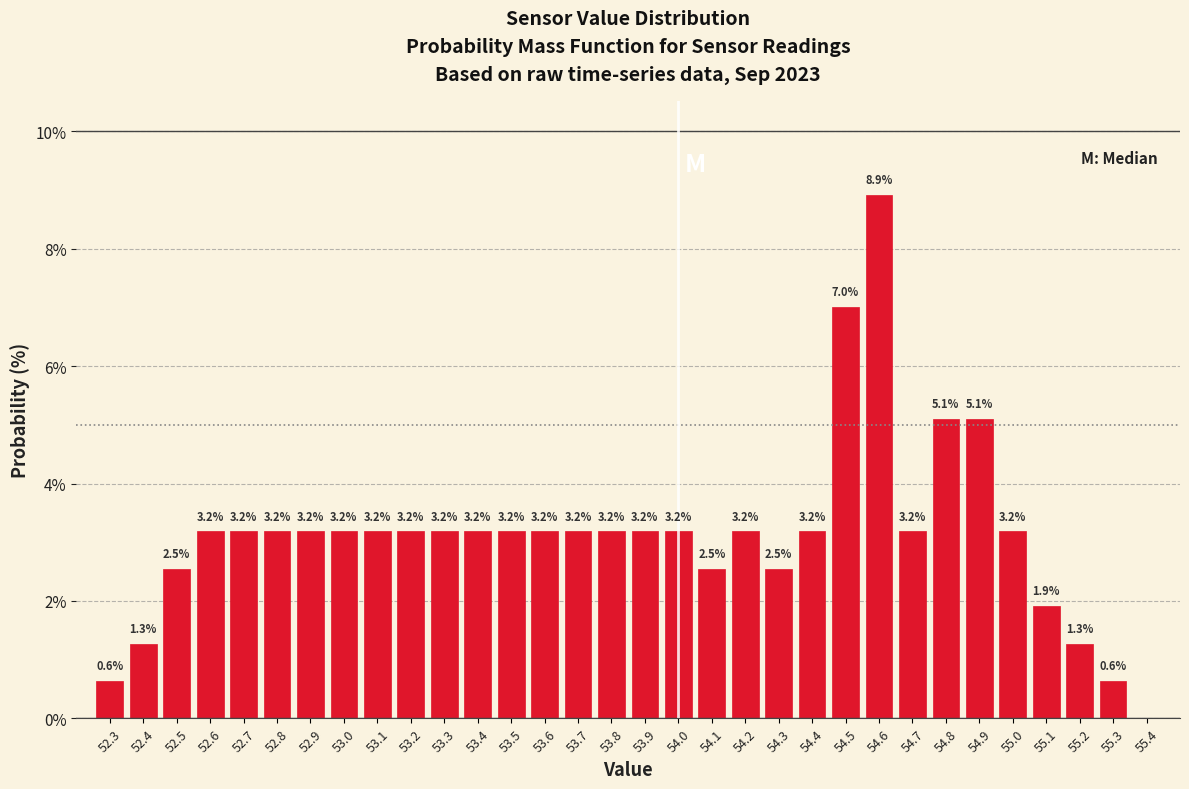

Over which range of the x-axis is the bar tallest?

54.55 to 54.65